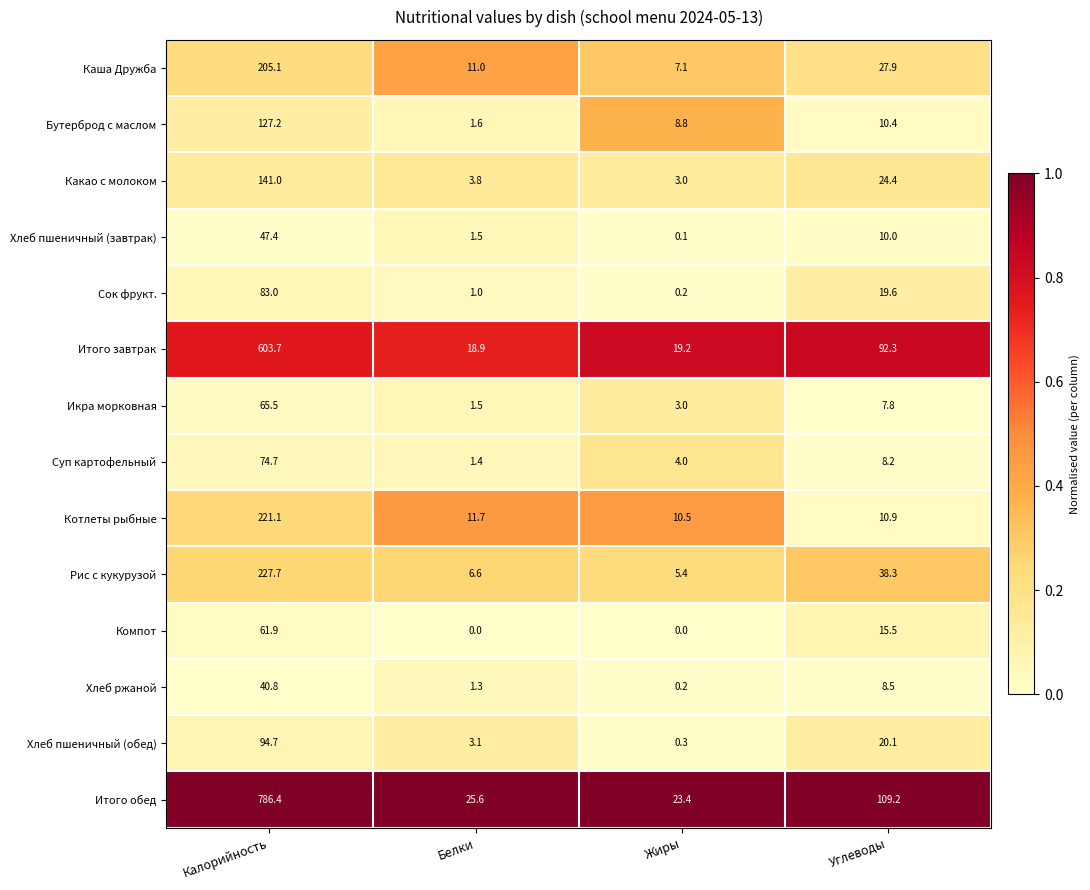

Where is Суп картофельный nearest to the value 38?

Углеводы